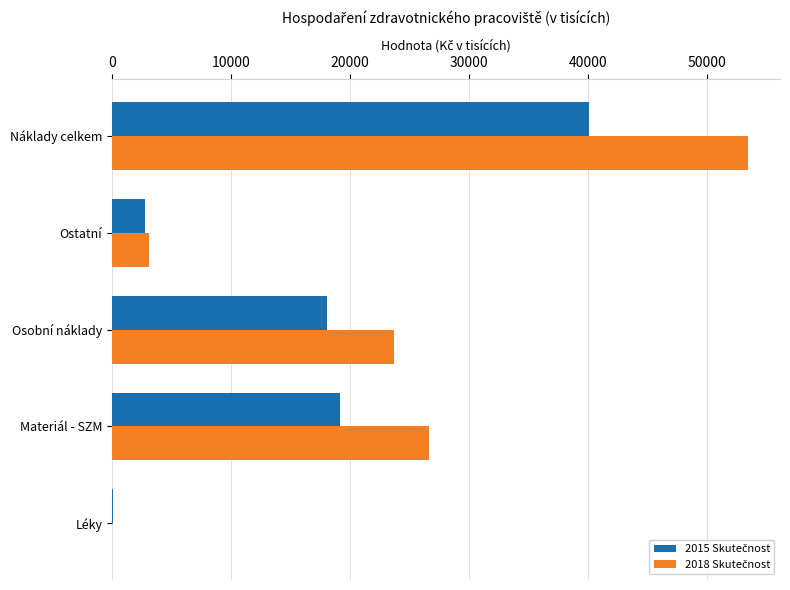

What is the greatest value displayed?

53425.0